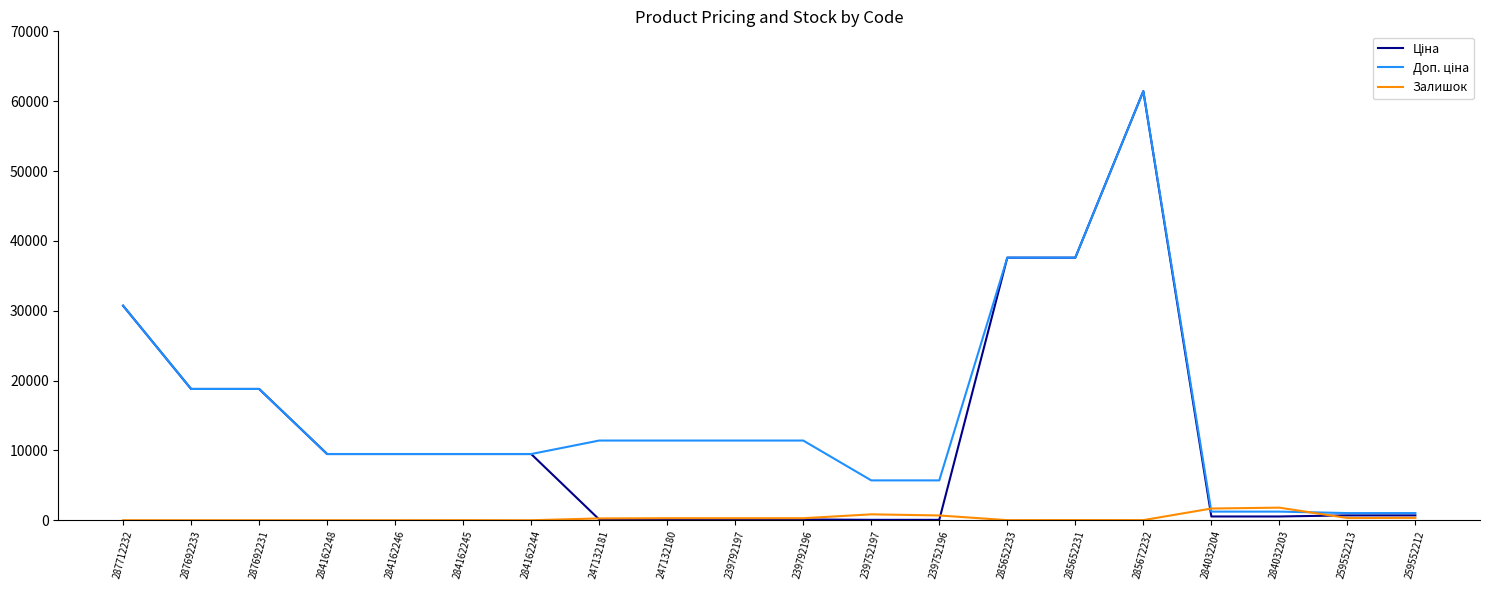

How many lines are shown in the chart?

3